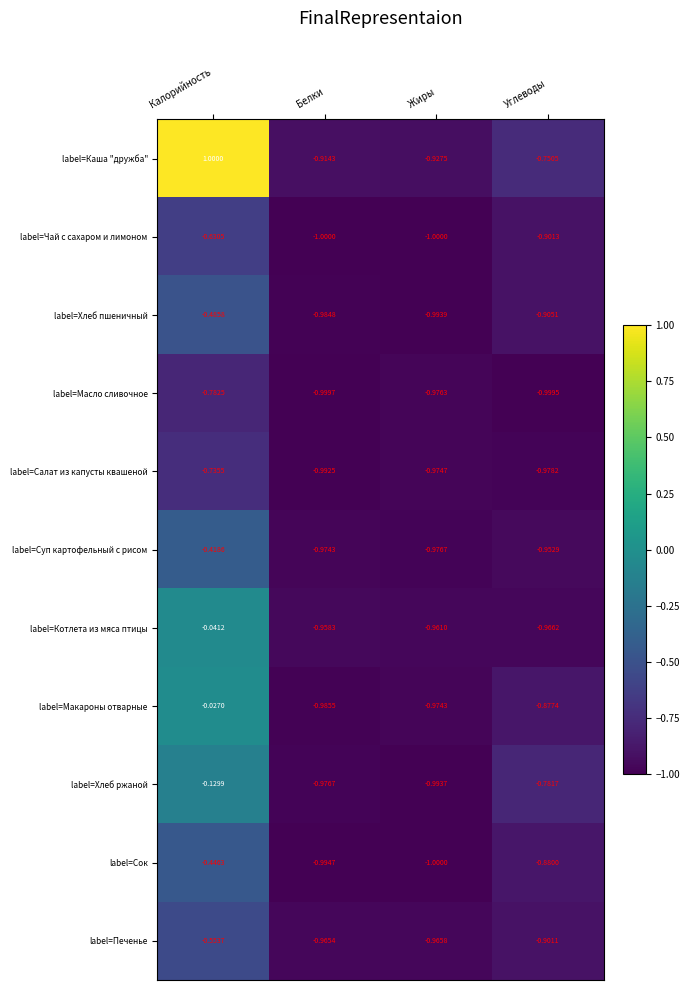

What is the sum of the label=Сок values at Калорийность and Жиры?

-1.4